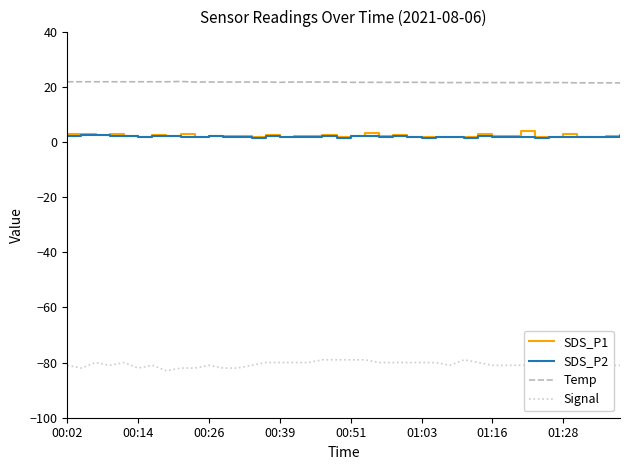

What is the difference between the maximum and minimum values in the SDS_P2 series?

1.3